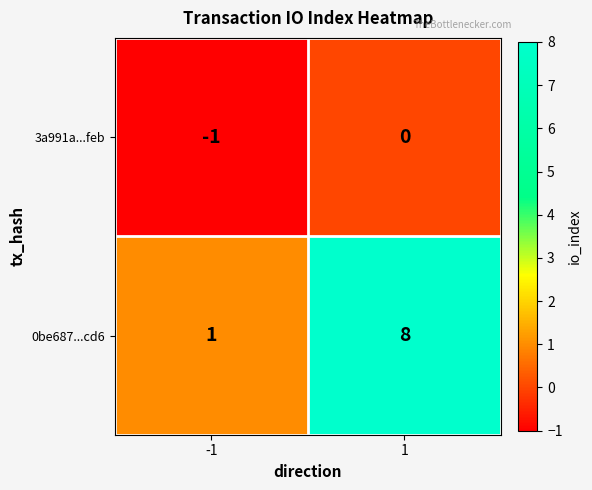

The 0be687...cd6 series shows 8 at 1. True or false?

True